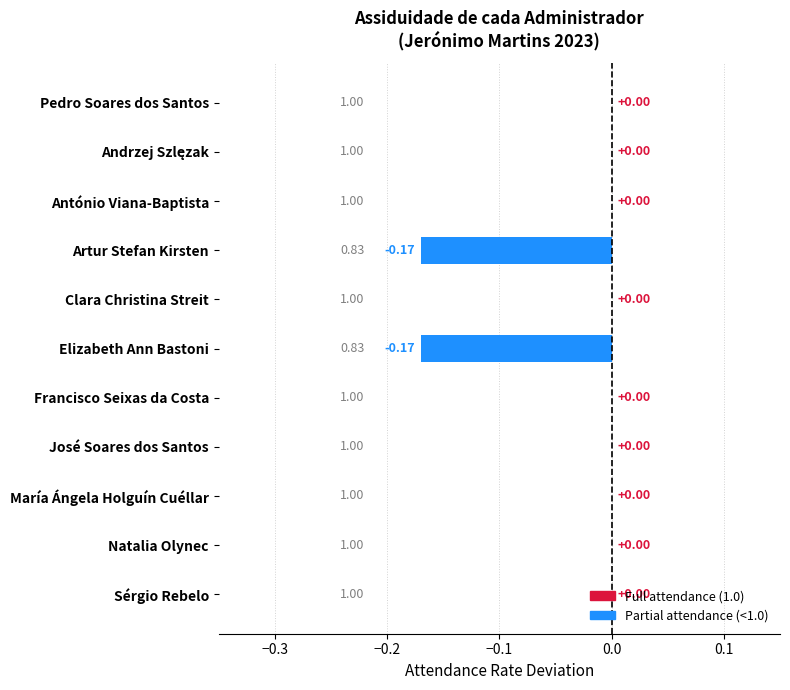

What is the minimum value shown in the chart?

-0.2